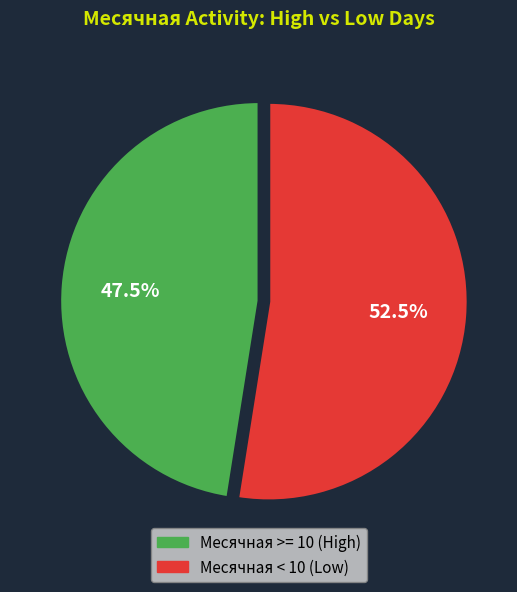

Is there any slice that represents more than half of the pie?

Yes